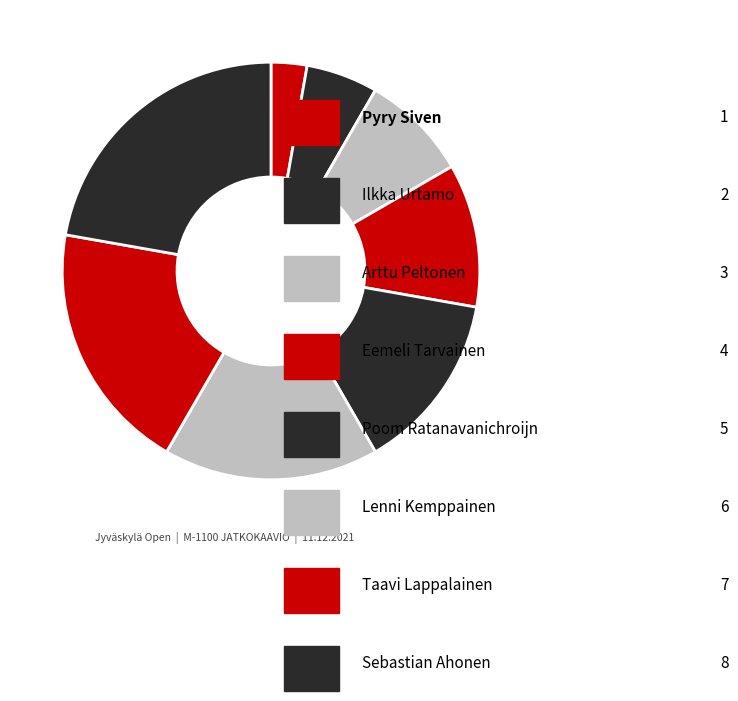

Count the number of slices in the pie.

8